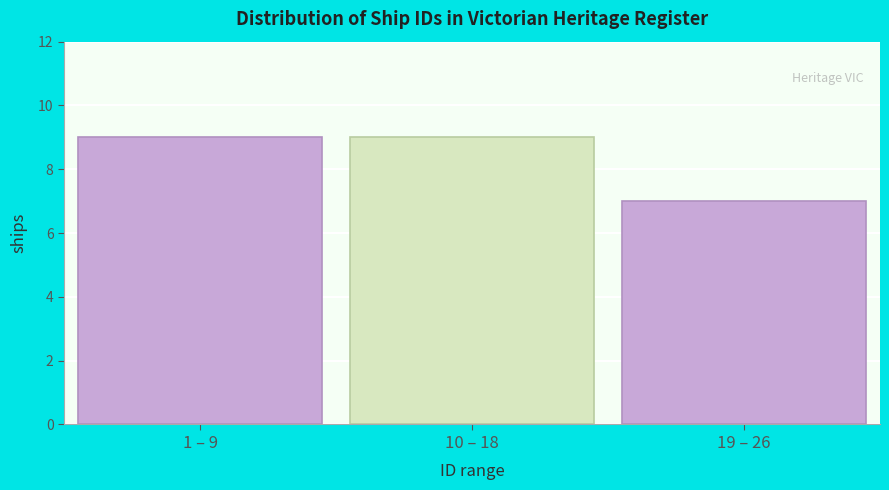

Reading left to right, what are all the values shown in this chart?

1 – 9=9	10 – 18=9	19 – 26=7